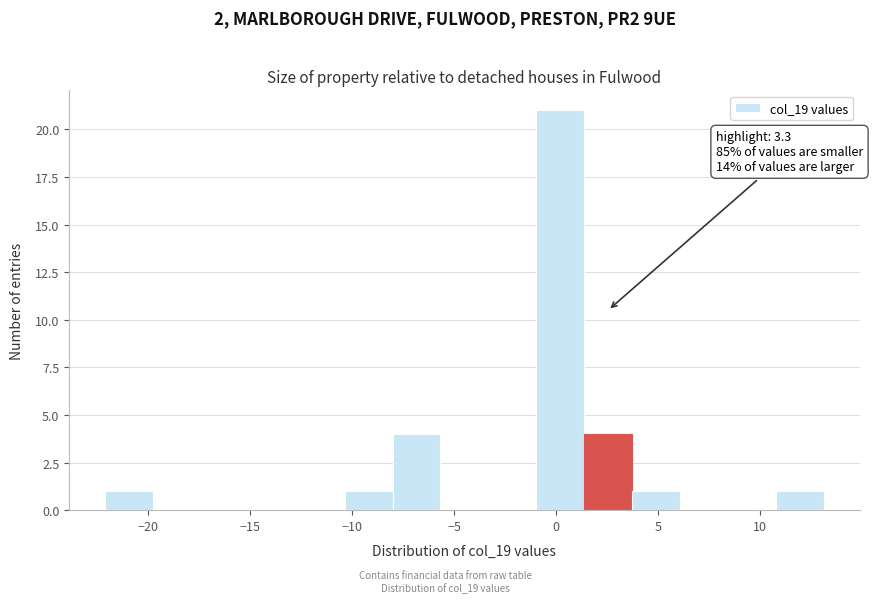

Which range on the x-axis has the tallest bar?

-1.0 to 1.5